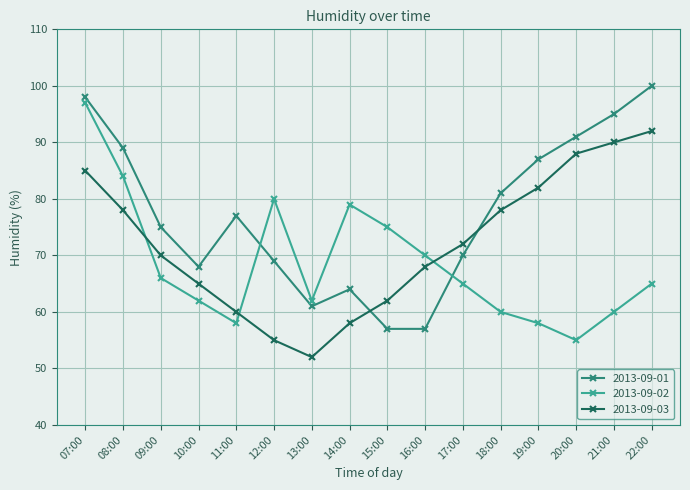

The 2013-09-01 series shows 95 at 10:00. True or false?

False